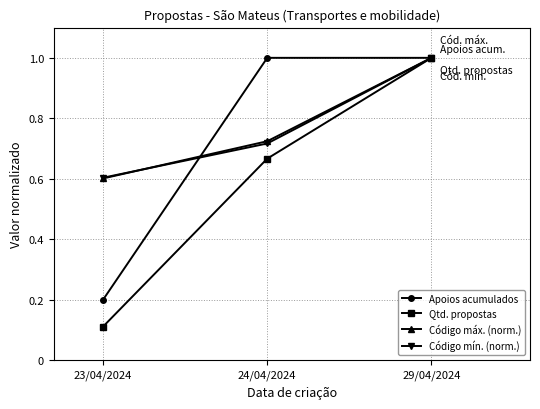

Count the number of data series in this chart.

4